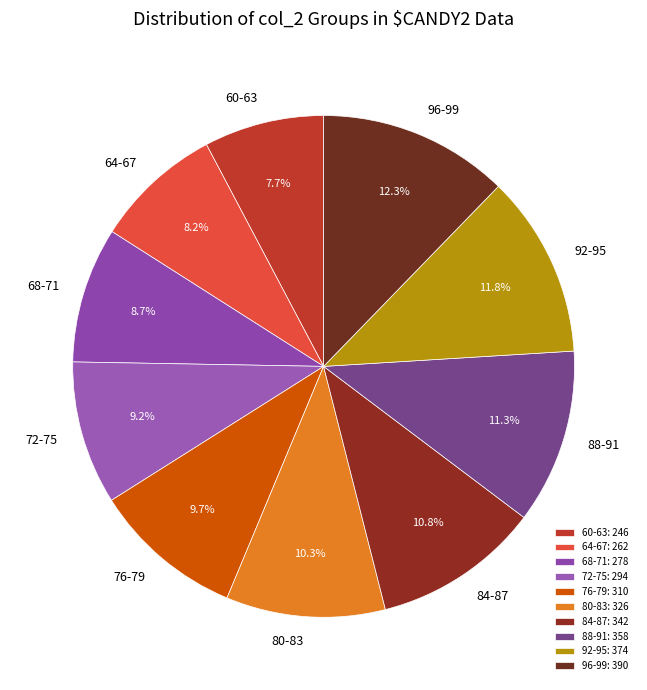

Which has a higher value, 60-63 or 84-87?

84-87